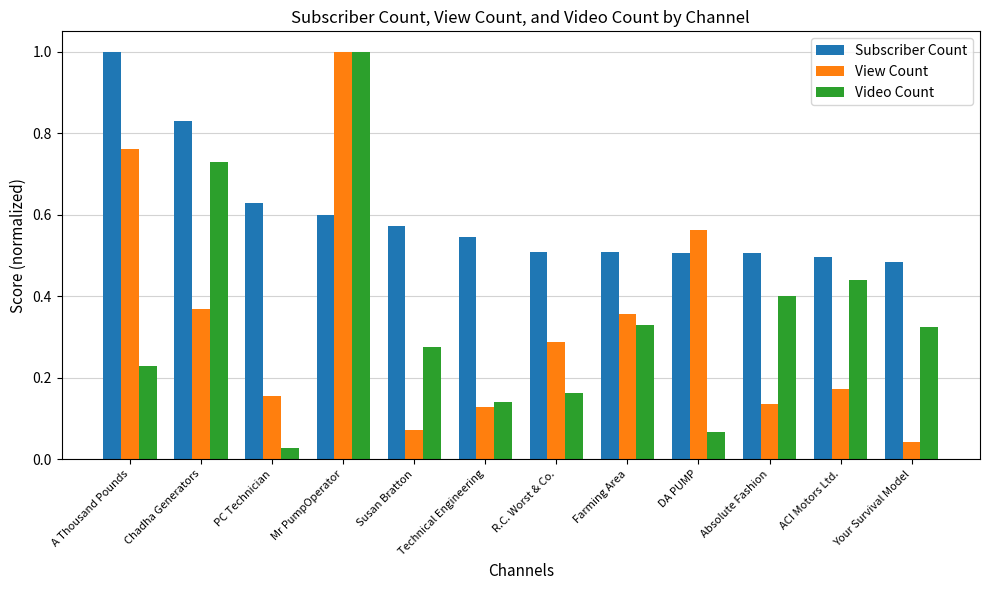

Rank the series at Technical Engineering from lowest to highest value.

View Count, Video Count, Subscriber Count